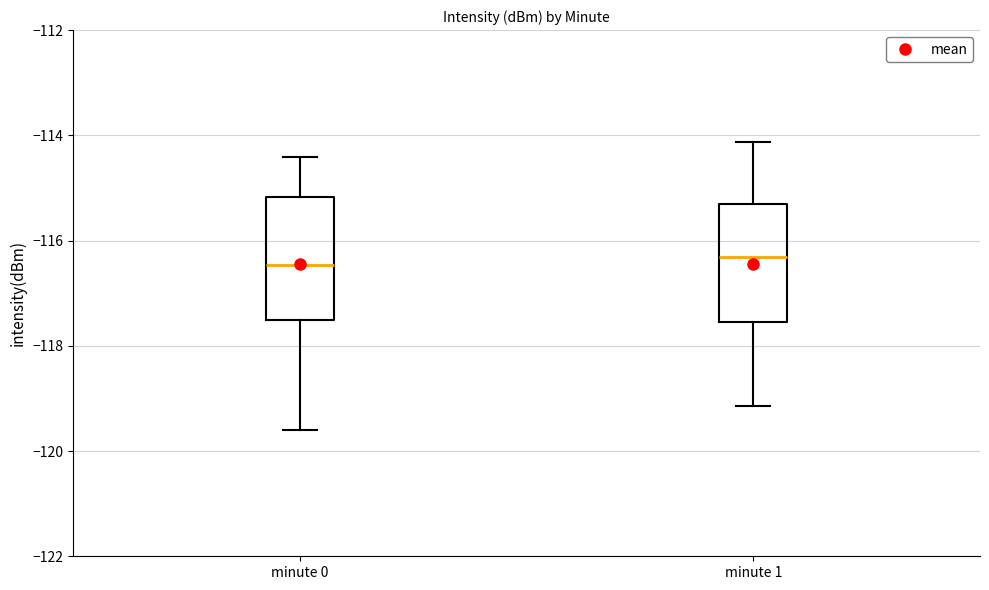

Reading left to right, read every box against the y-axis: the position of its median line, the range the box covers, and the ends of its whiskers. The values are not printed on the chart, so give them approximately, as read against the axis.

minute 0: median -116.4, box -117.6 to -115.2, whiskers -119.6 to -114.4
minute 1: median -116.4, box -117.6 to -115.4, whiskers -119.2 to -114.2